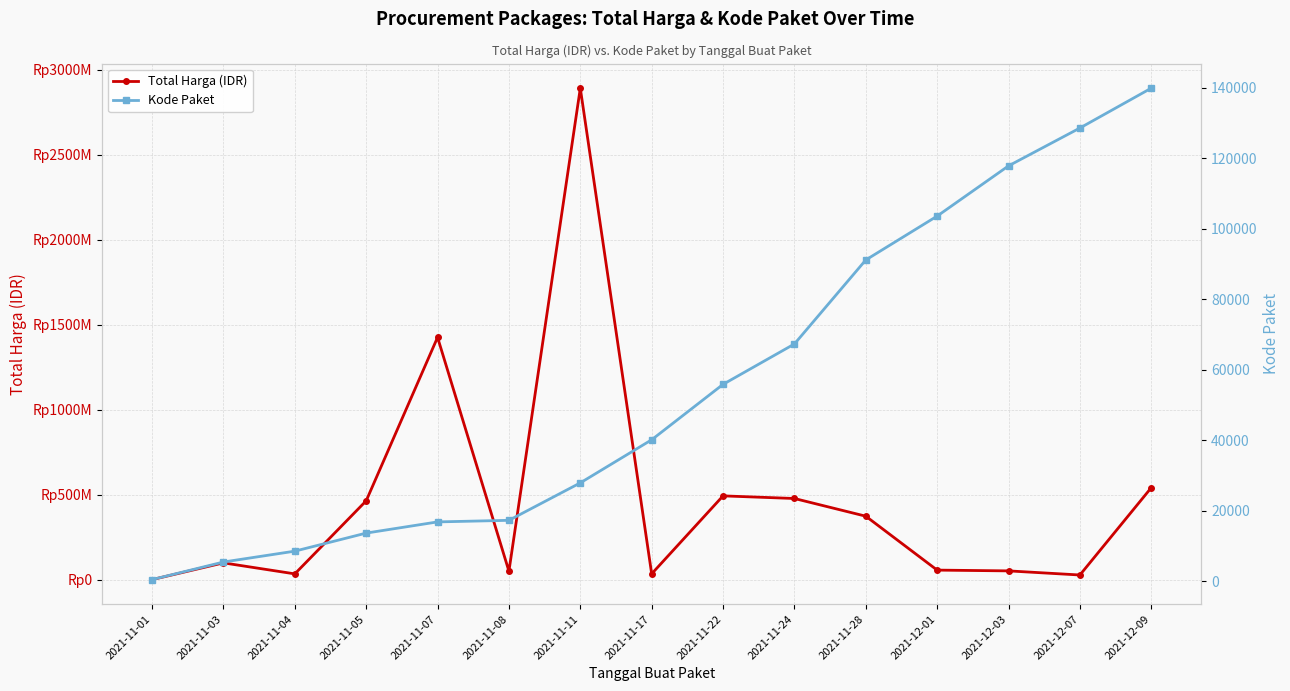

What is the label of the 14th point from the left?

2021-12-07